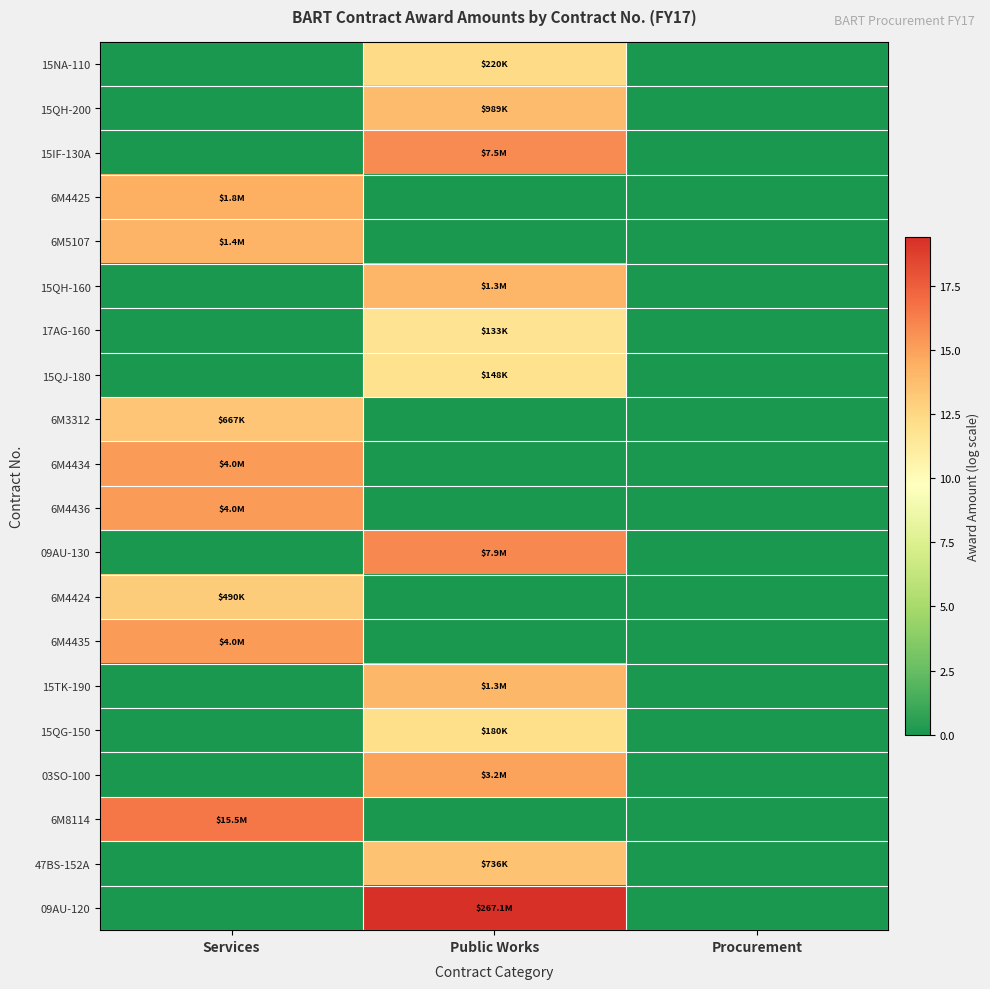

At how many categories does at least one series exceed 9?

2